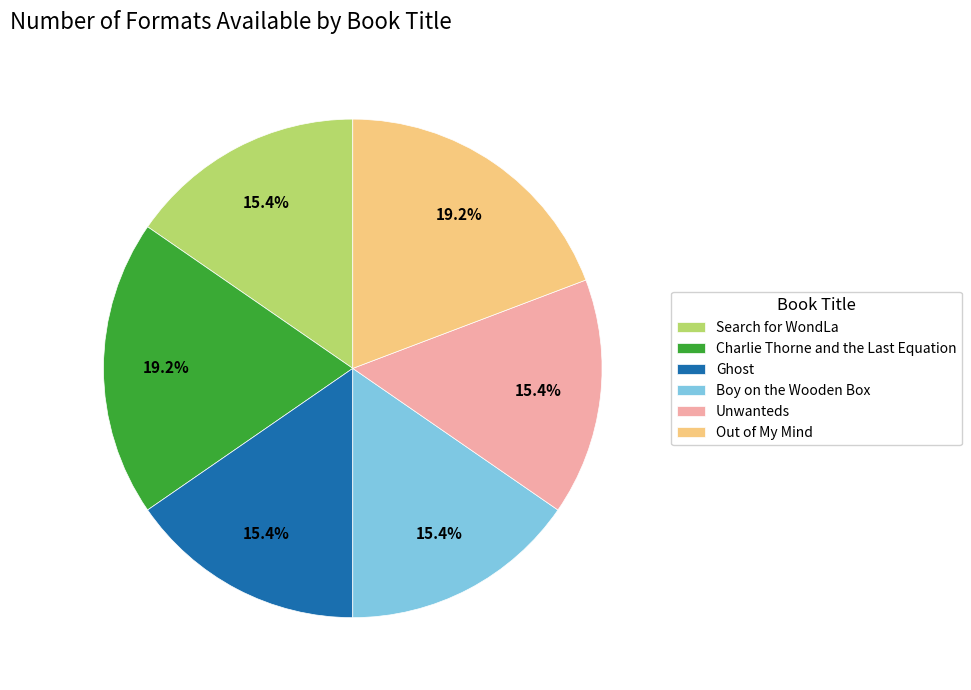

Approximately how many times larger is the value at Unwanteds compared to Boy on the Wooden Box?

1.0